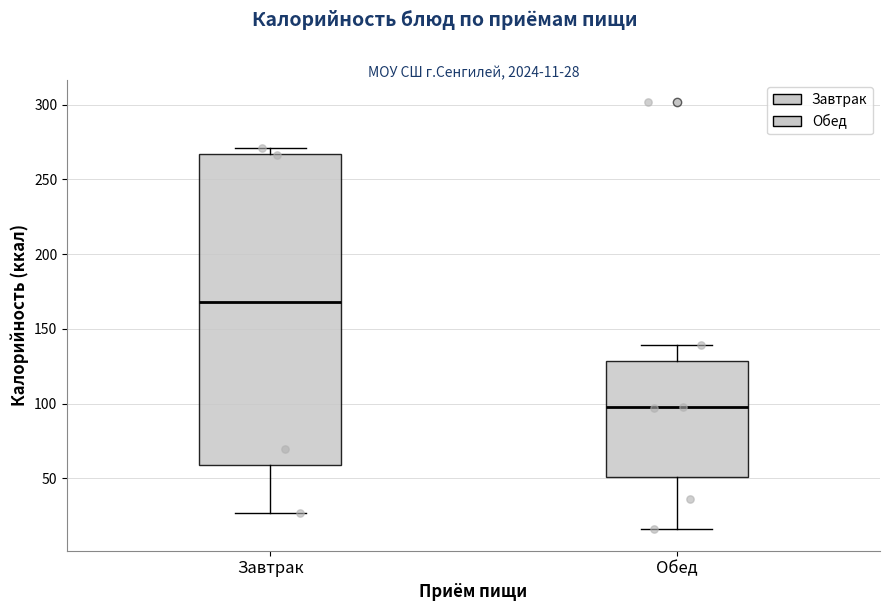

Which box's median line is the highest?

Завтрак